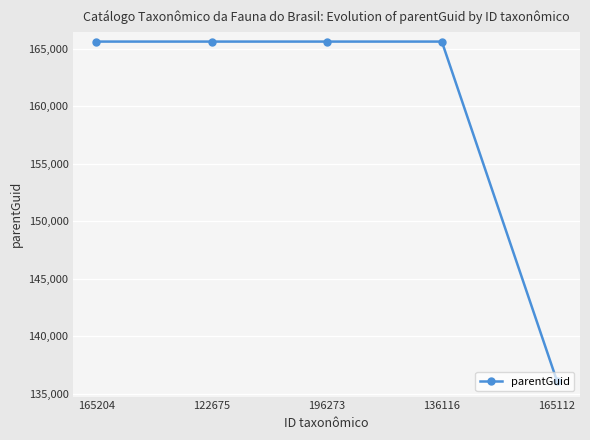

Reading left to right, list all the values displayed in this chart.

165204=165640	122675=165640	196273=165640	136116=165640	165112=136116